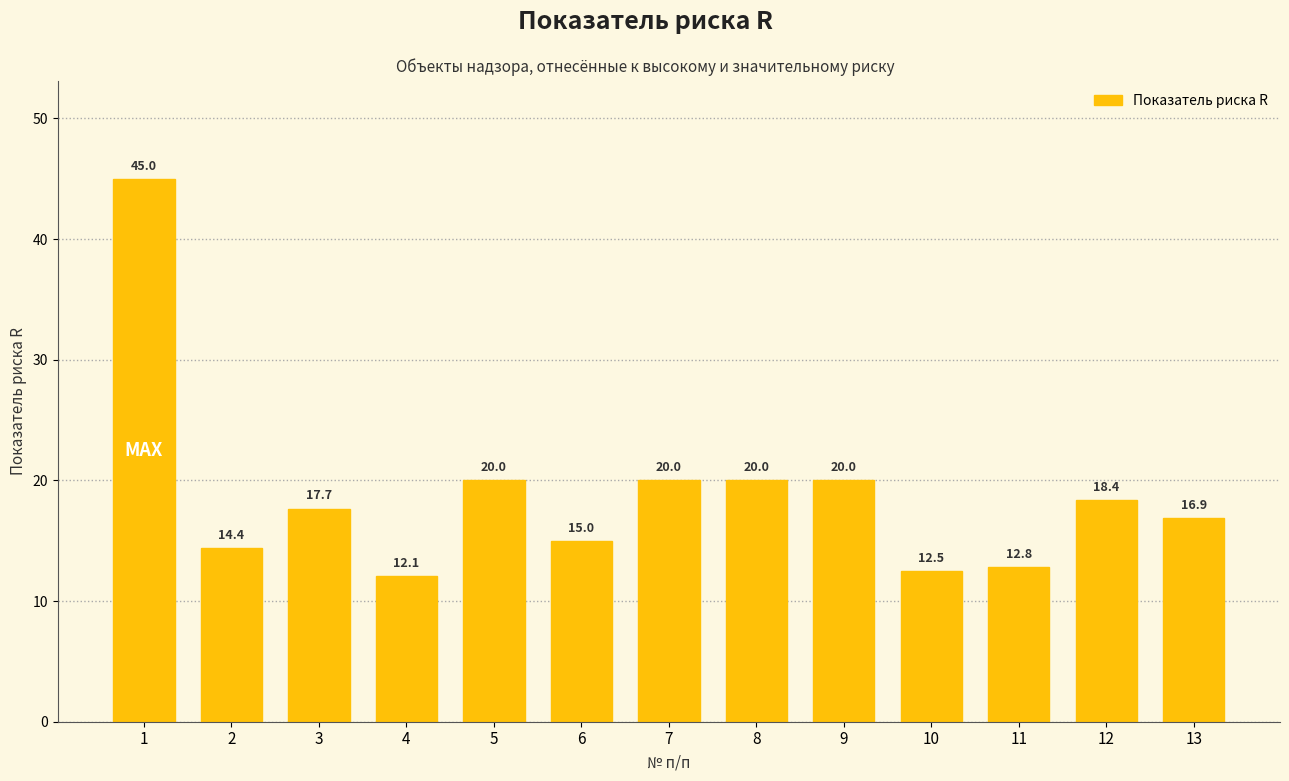

Which category has the highest value across all series?

1